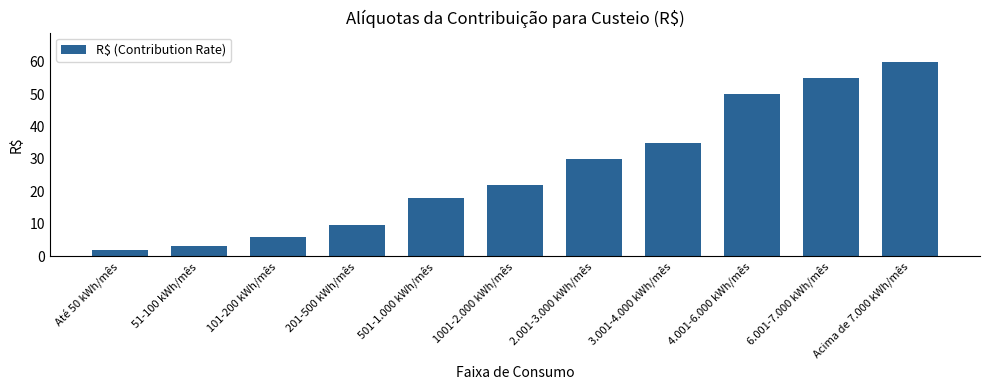

Reading left to right, list all the values displayed in this chart.

Até 50 kWh/mês=2.0	51-100 kWh/mês=3.0	101-200 kWh/mês=6.0	201-500 kWh/mês=9.5	501-1.000 kWh/mês=18.0	1001-2.000 kWh/mês=22.0	2.001-3.000 kWh/mês=30.0	3.001-4.000 kWh/mês=35.0	4.001-6.000 kWh/mês=50.0	6.001-7.000 kWh/mês=55.0	Acima de 7.000 kWh/mês=60.0